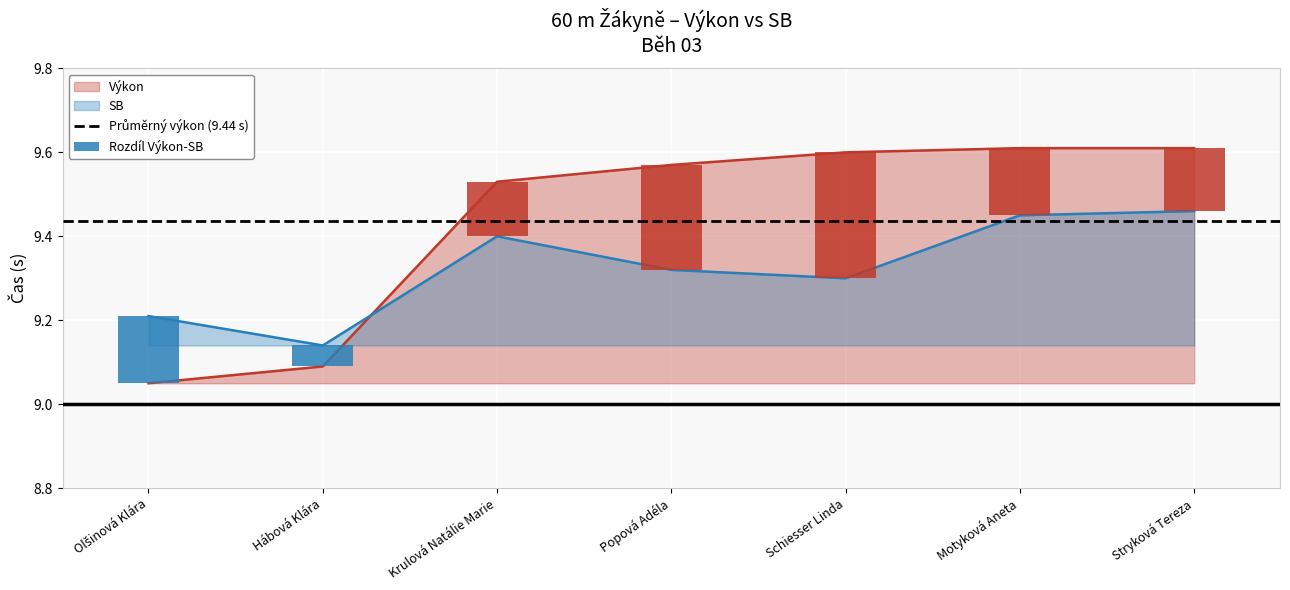

Rank the series by their average value, from highest to lowest.

Výkon, SB